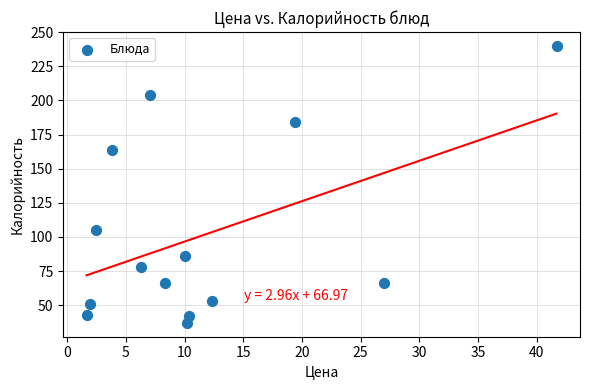

What Y value in the scatter plot is closest to 138?

164.0